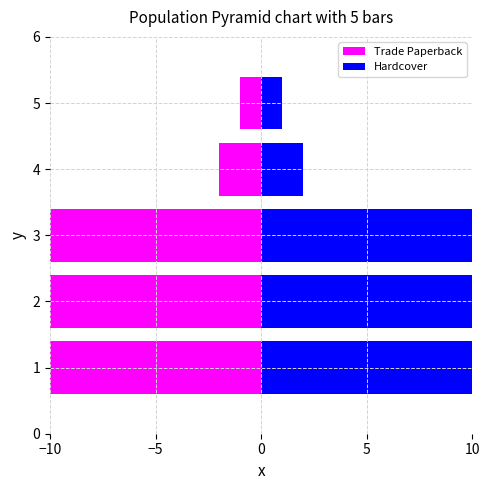

Does the chart contain any negative values?

Yes